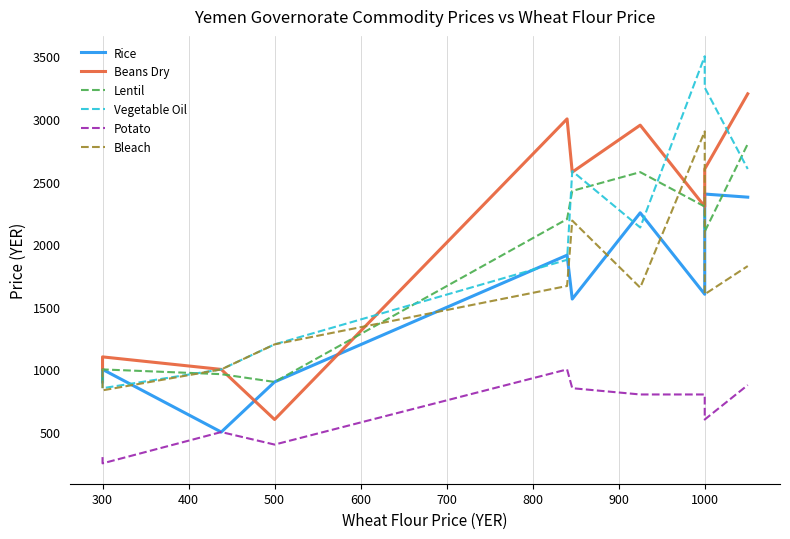

What is the spread (max minus min) of values at 800?

2150